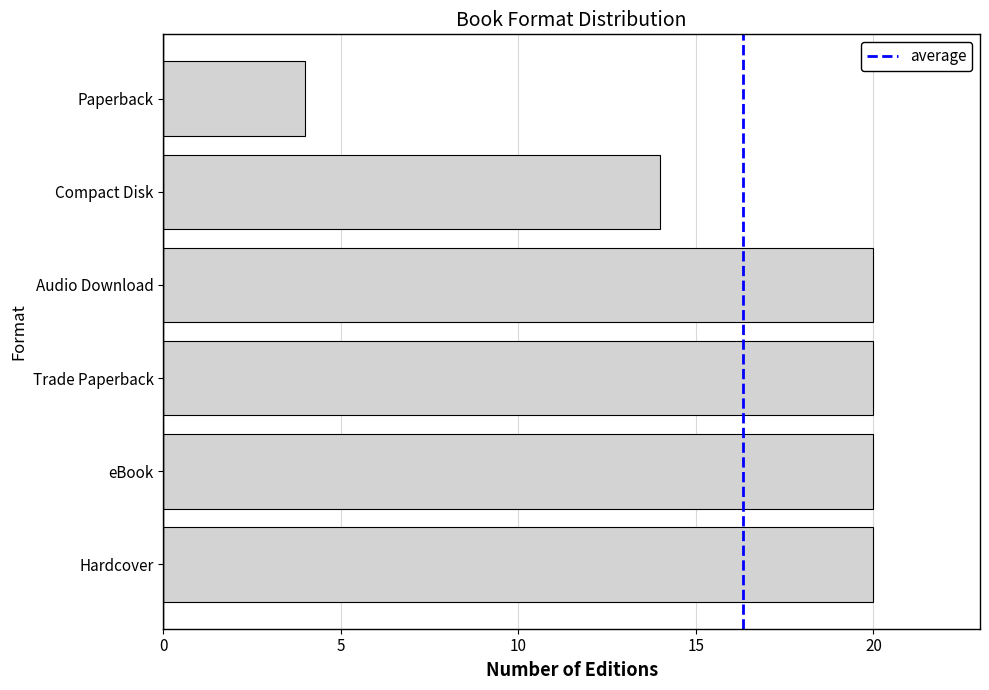

How many values are below 20?

2